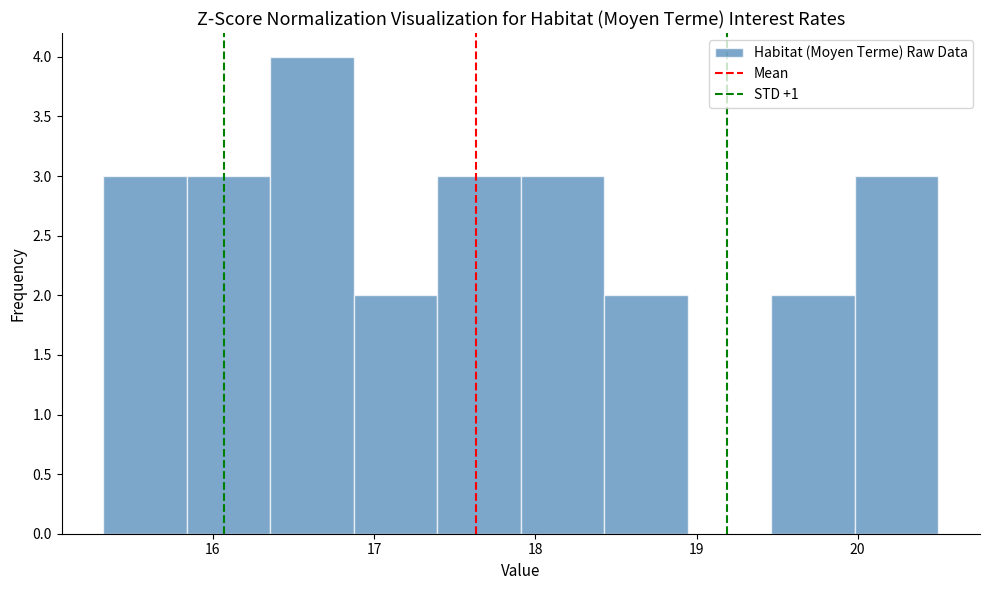

How tall is the bar that spans 19.5 to 20.0 on the x-axis? Neither the bar edges nor the heights are printed on the chart, so give them approximately, as read against the axes.

2